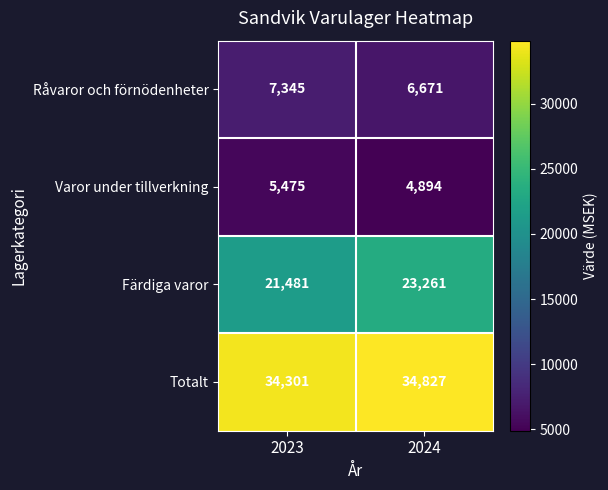

Which series changed the most between 2023 and 2024?

Färdiga varor